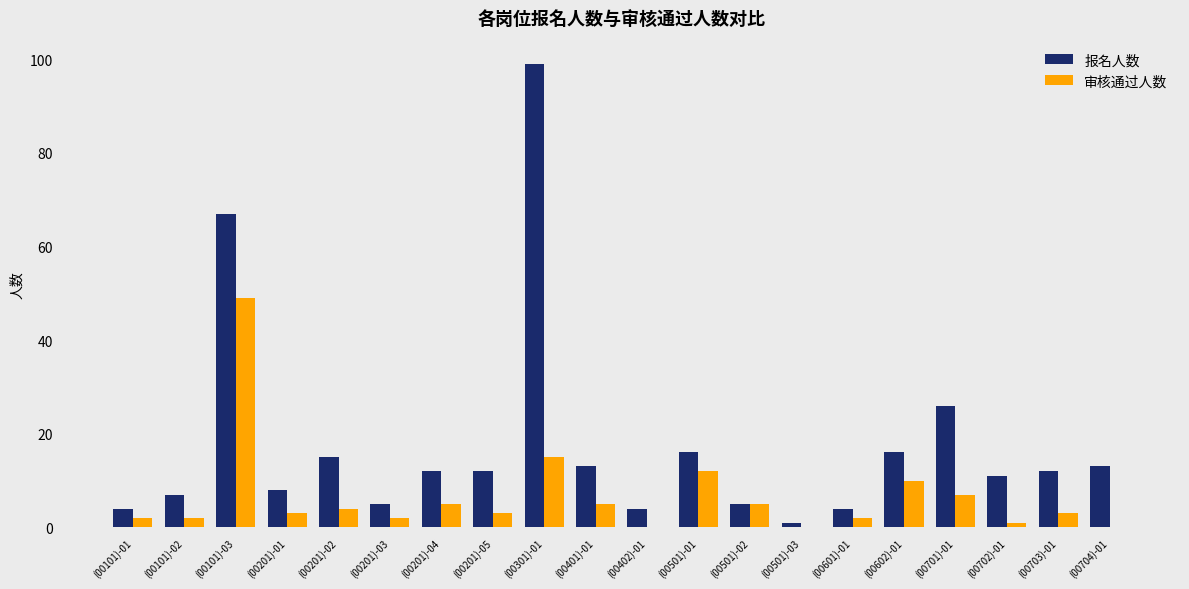

Is the value of 报名人数 at (00101)-02 greater than the value of 审核通过人数 at (00101)-03?

No